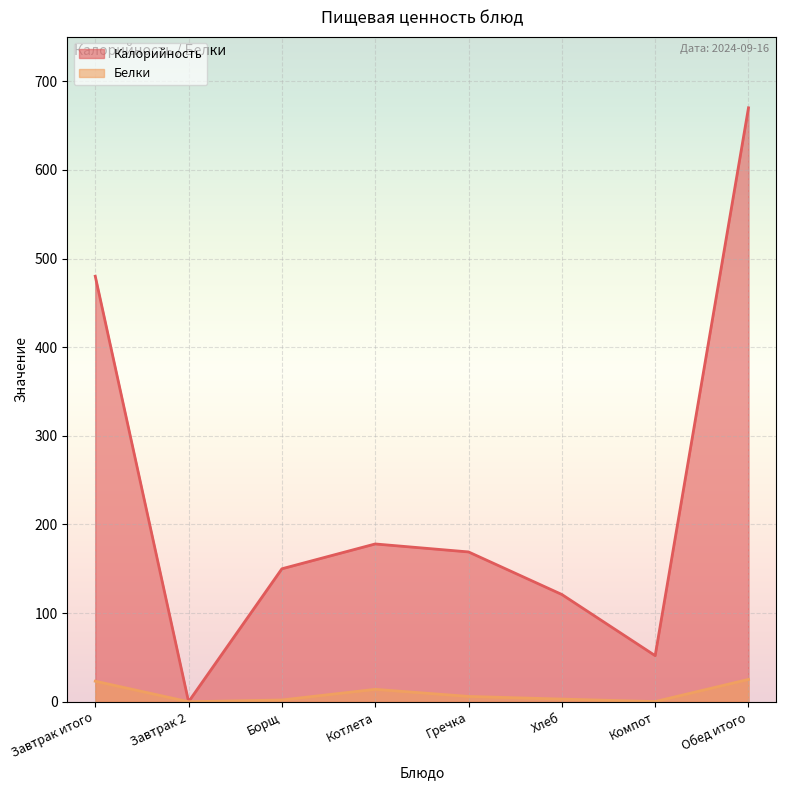

What is the label of the 4th point from the left?

Котлета